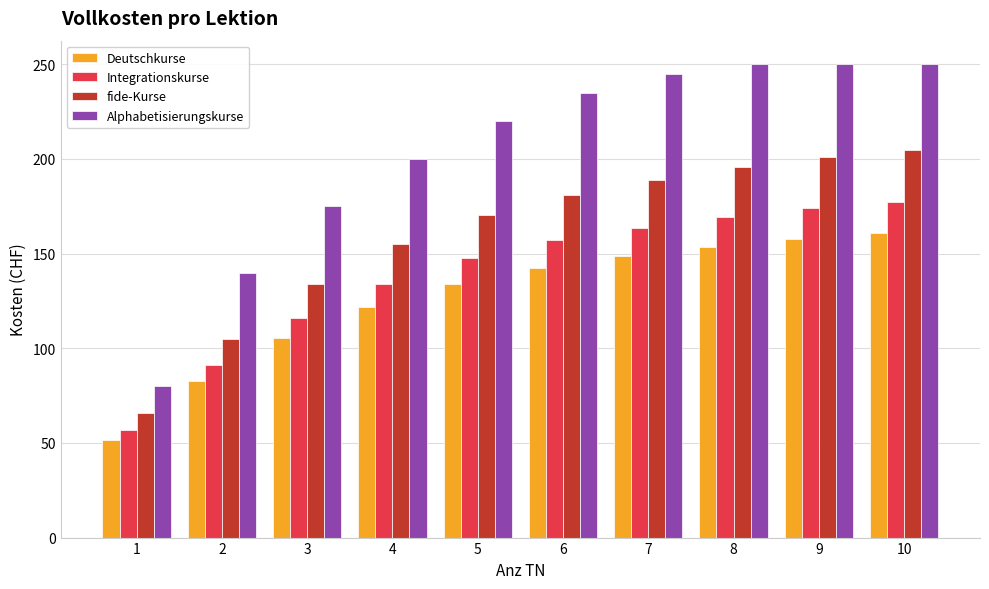

List the series in order of their peak value, lowest first.

Deutschkurse, Integrationskurse, fide-Kurse, Alphabetisierungskurse